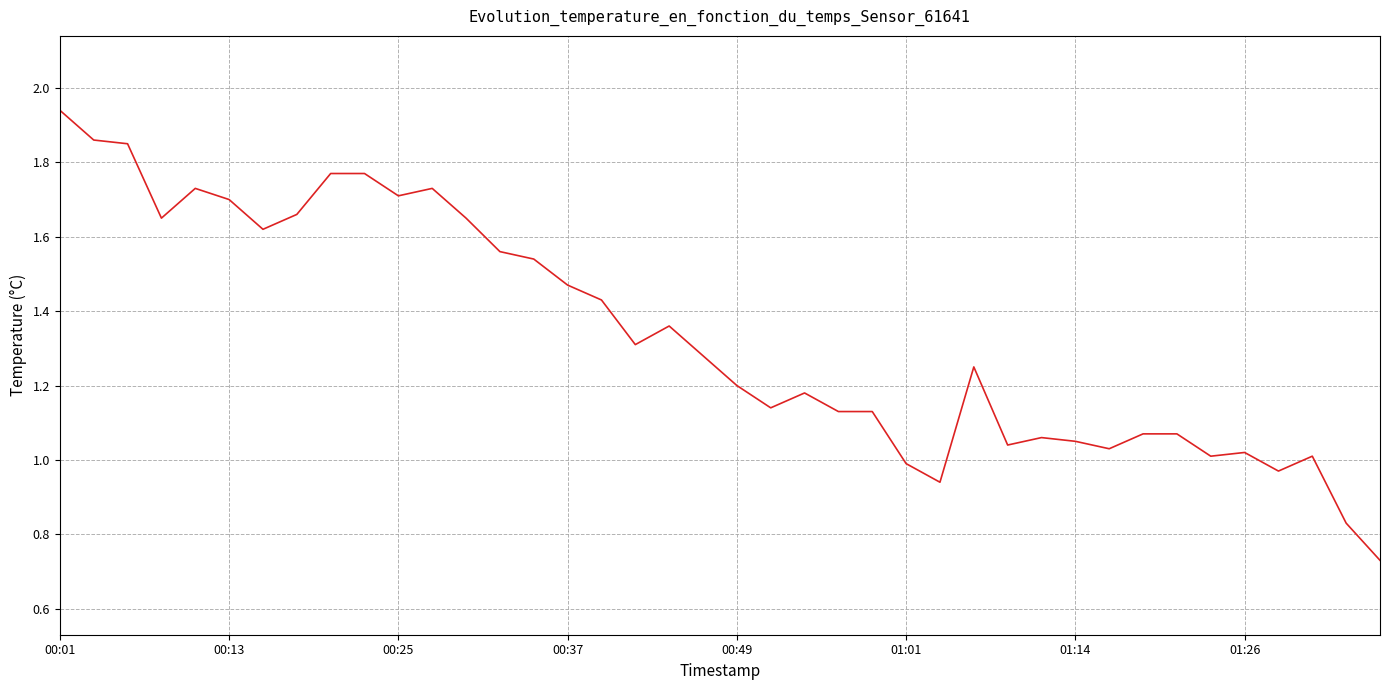

How many lines are shown in the chart?

1